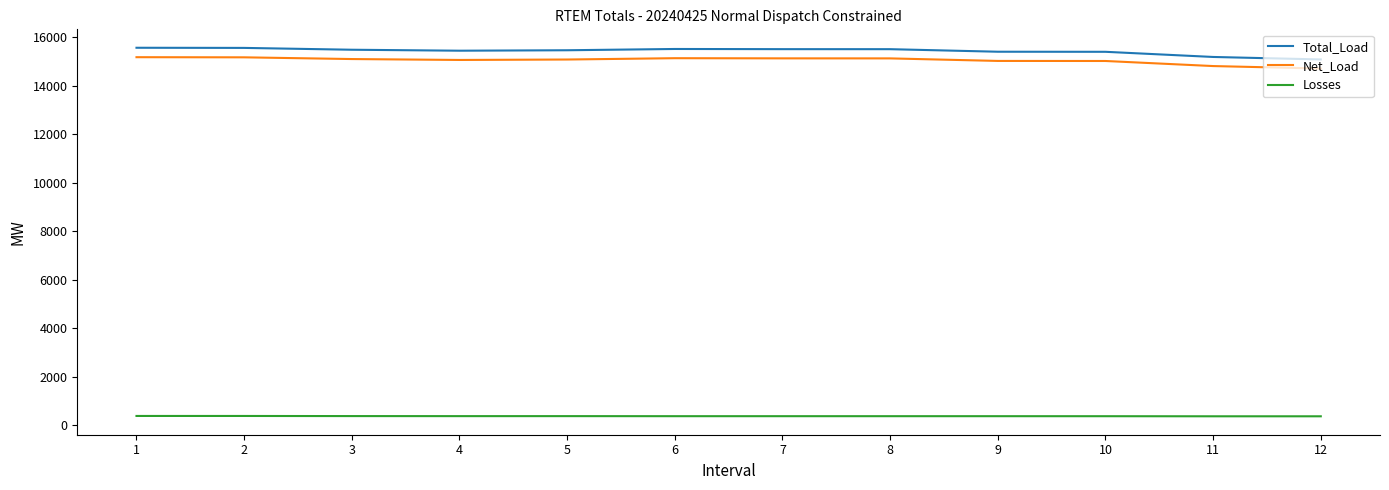

True or false: Losses and Net_Load cross at least once.

False